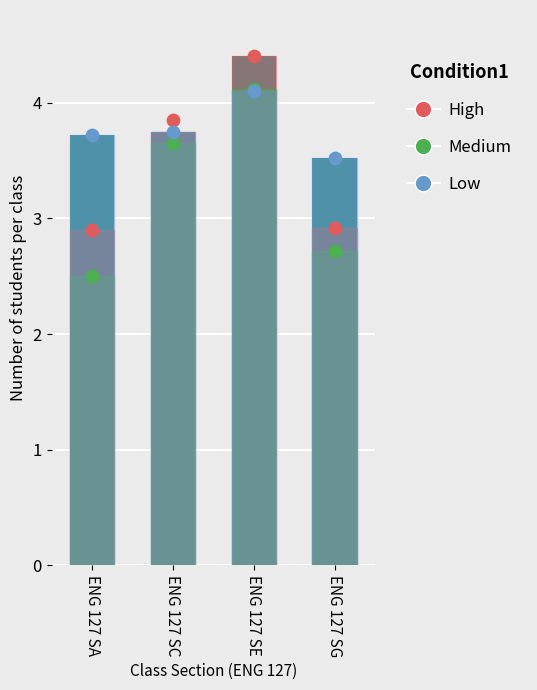

What are all the series names shown in the legend?

High, Medium, Low